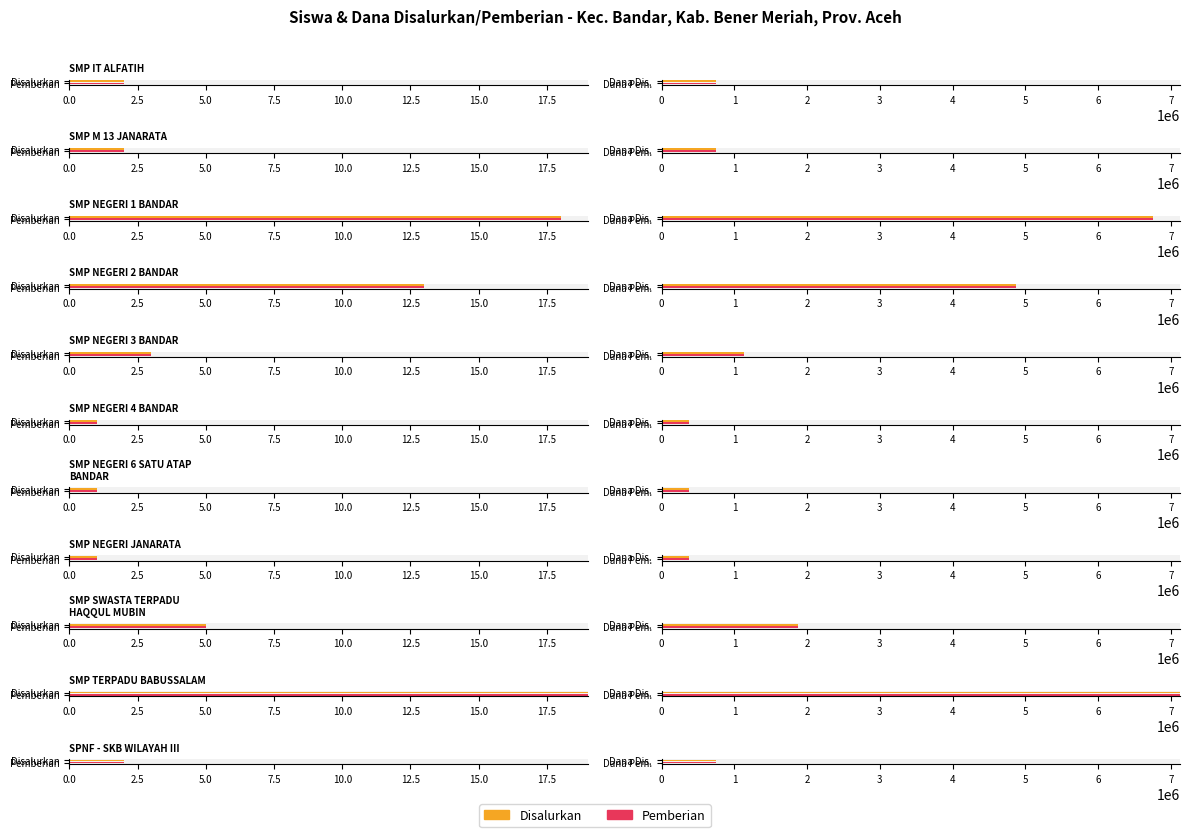

Is it true that Disalurkan equals 9 at SMP TERPADU BABUSSALAM?

False